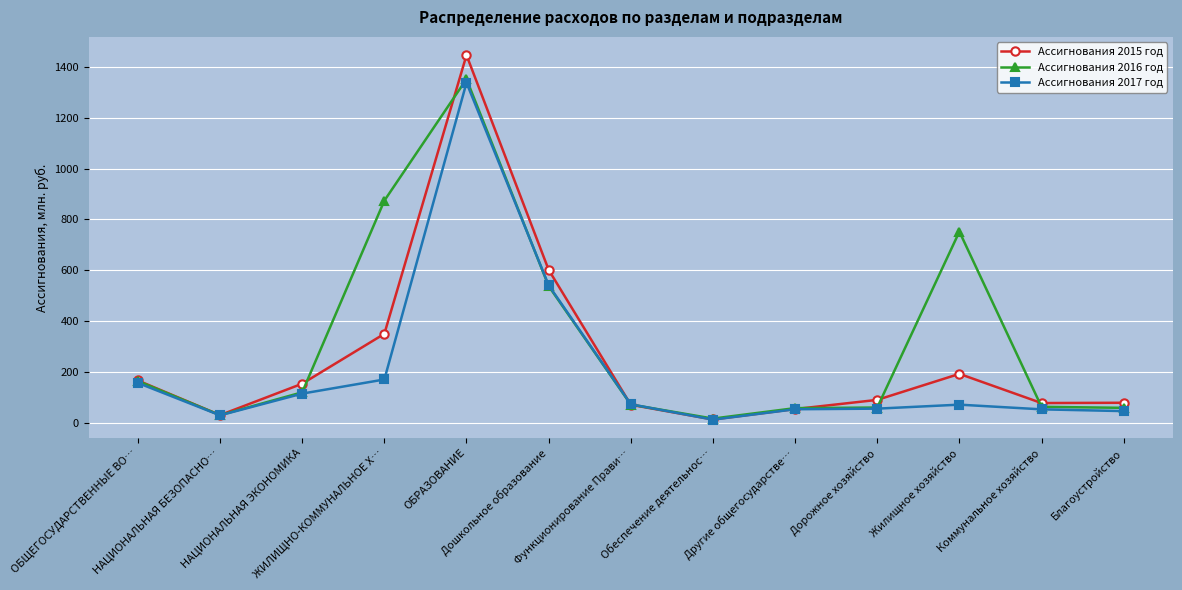

Is this an area chart (filled region under the line)?

No